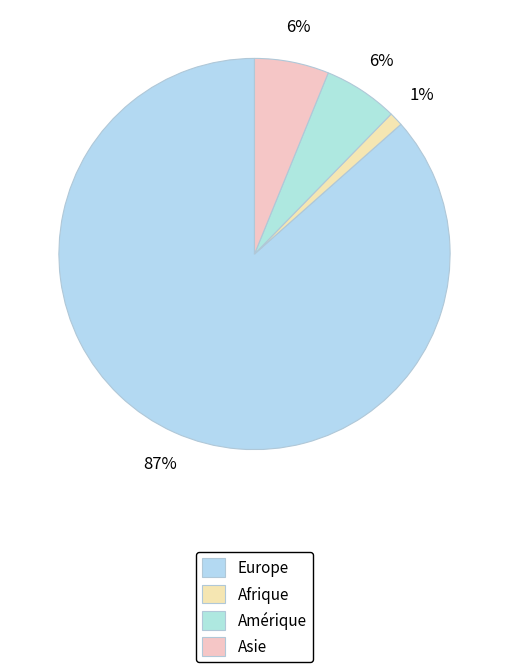

True or false: Asie accounts for 6% of the total.

True